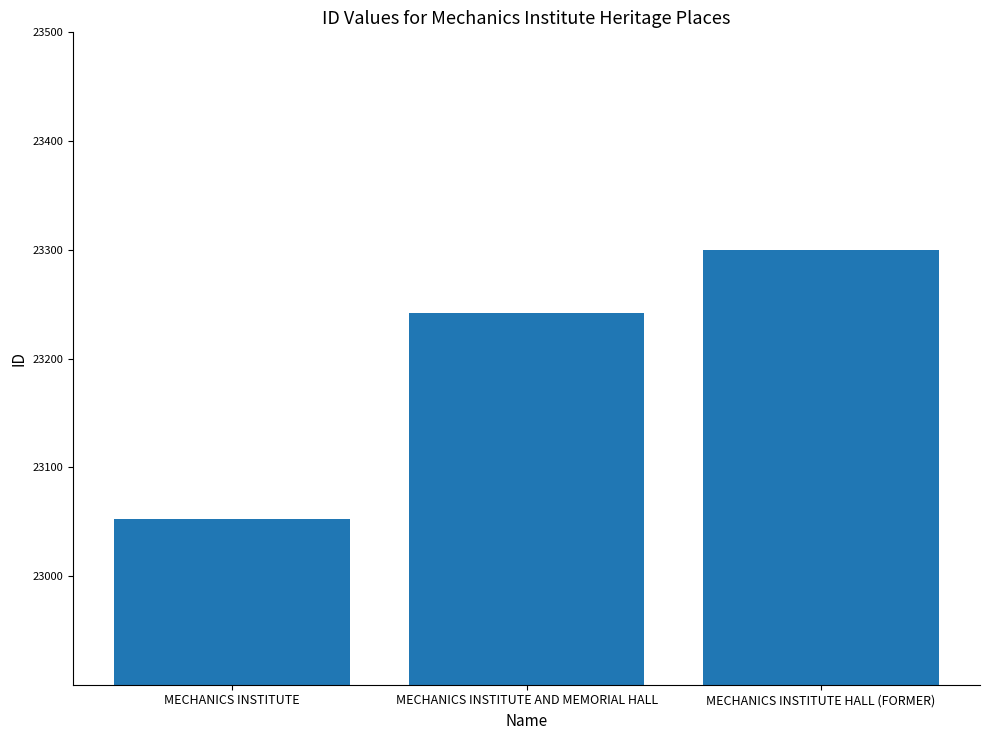

Does the chart contain stacked bars?

No